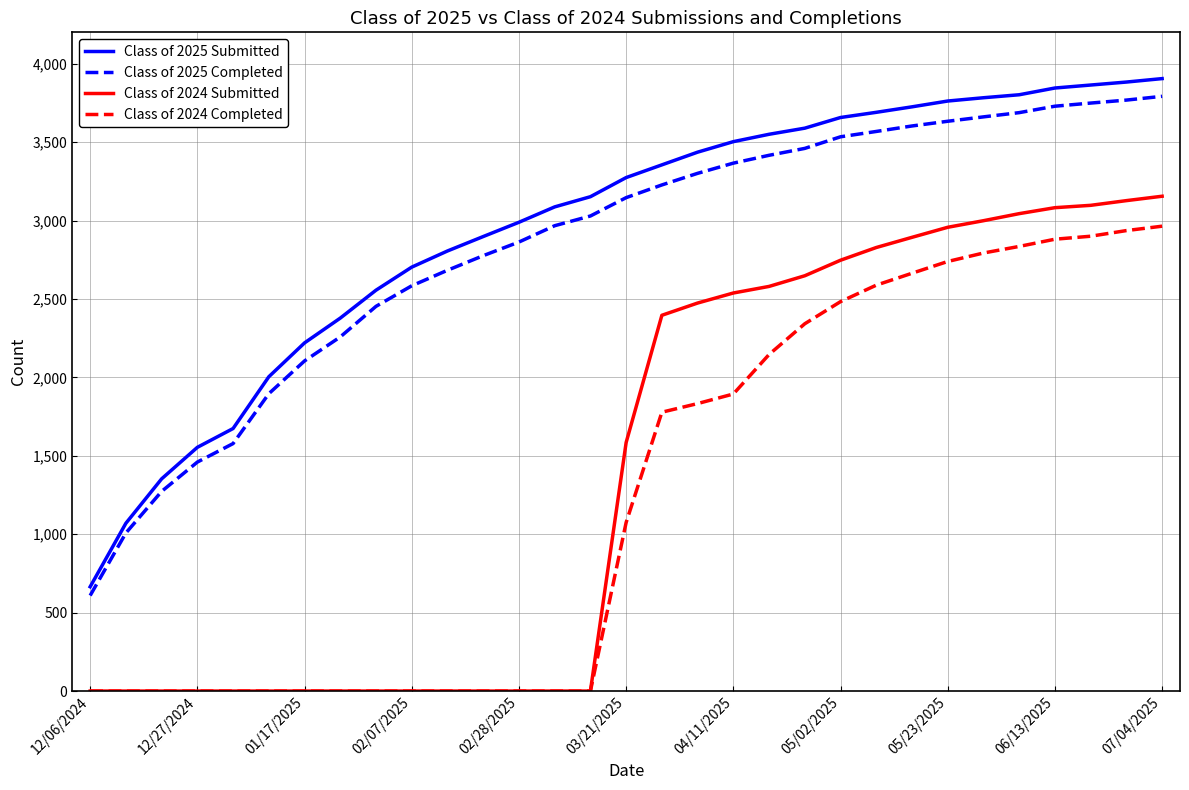

True or false: Class of 2024 Submitted and Class of 2025 Completed cross at least once.

False